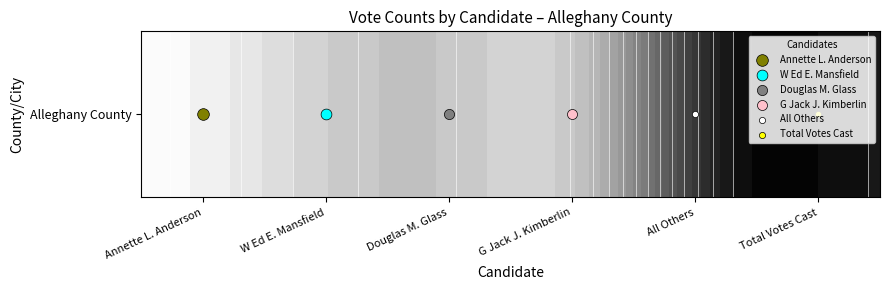

At which label does the data first exceed 270?

Annette L. Anderson